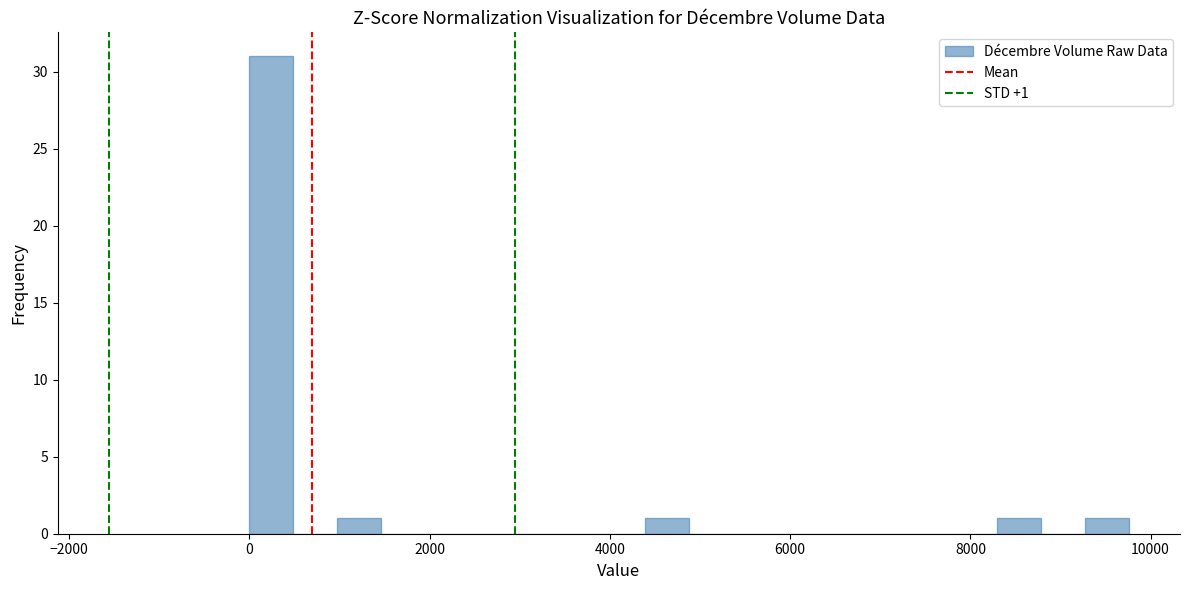

Read against the x-axis, roughly where is the centre of the tallest bar?

200